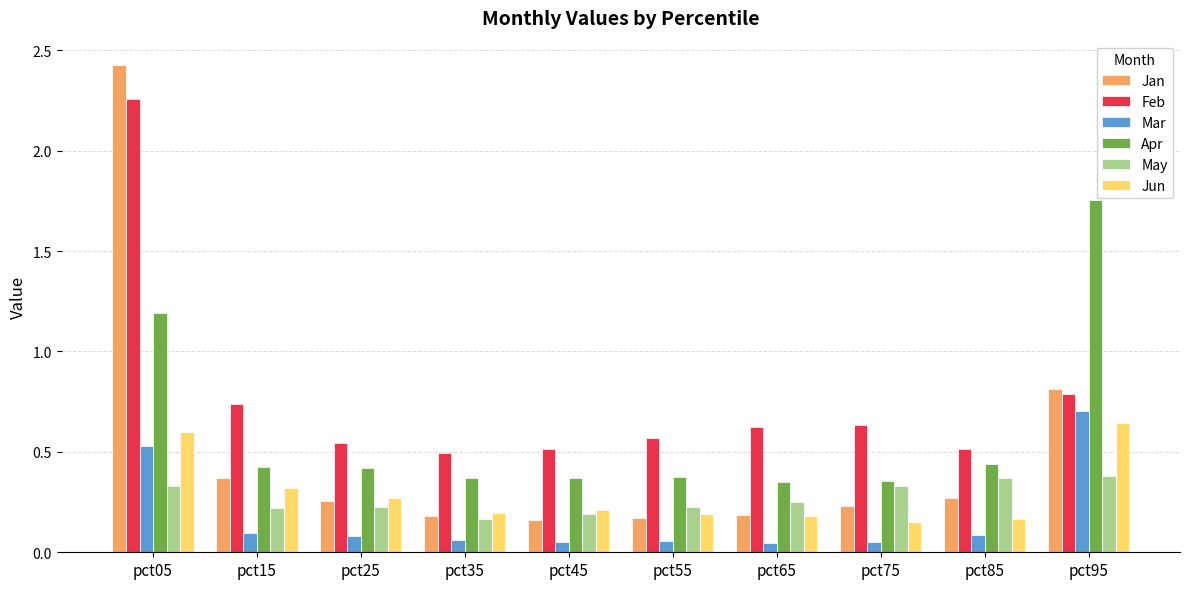

What is the sum of all Apr values?

6.1